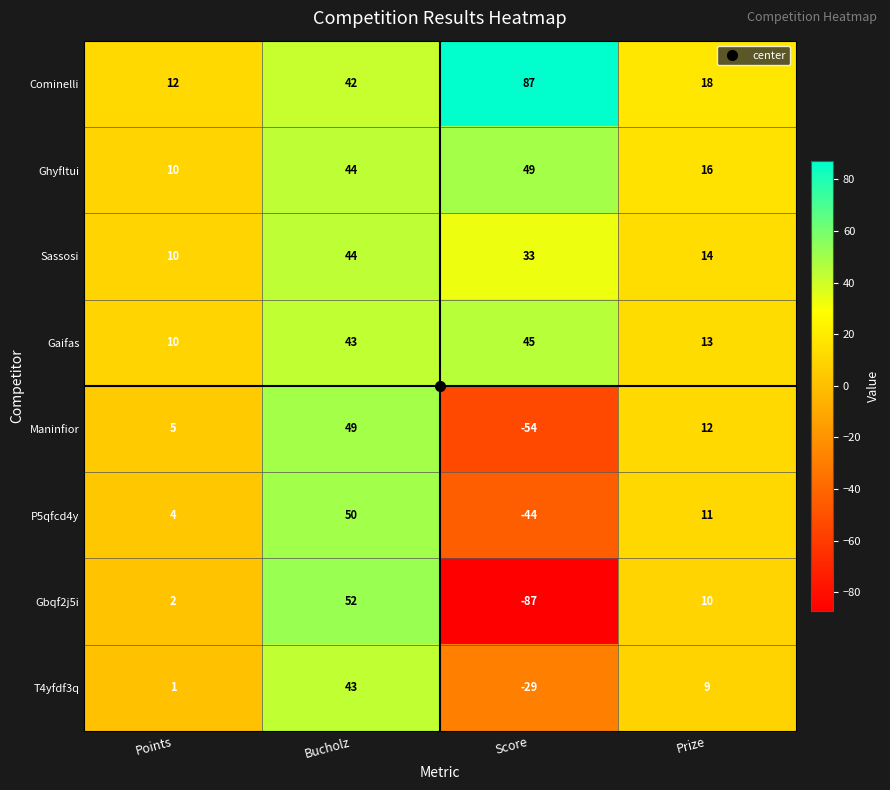

Which category has the lowest value in the Ghyfltui series?

Points